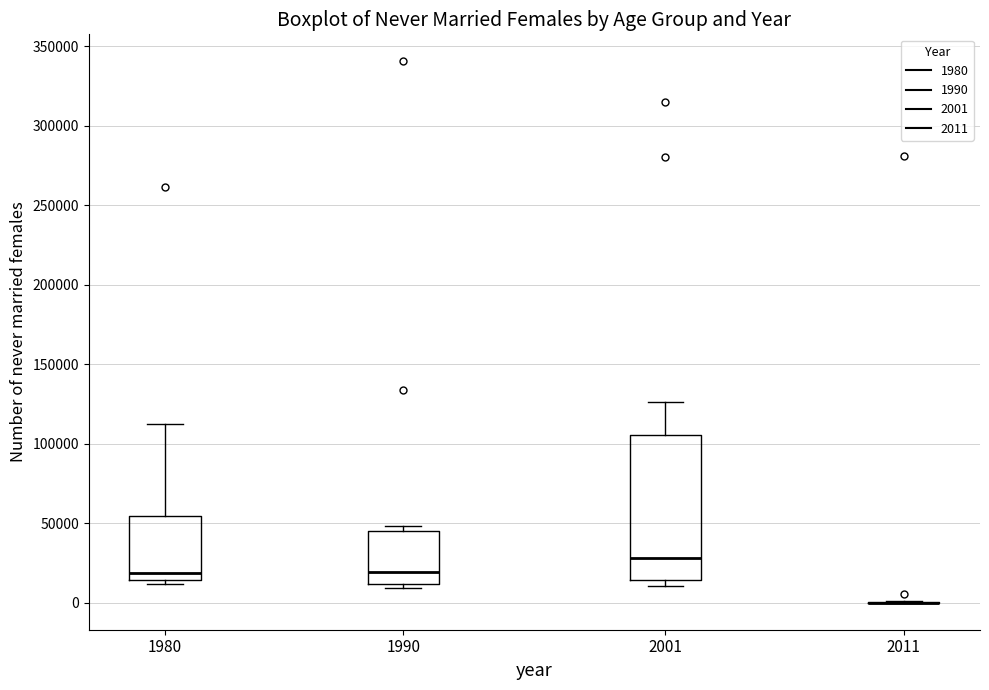

Comparing the boxes themselves (not the whiskers), which one is the tallest?

2001